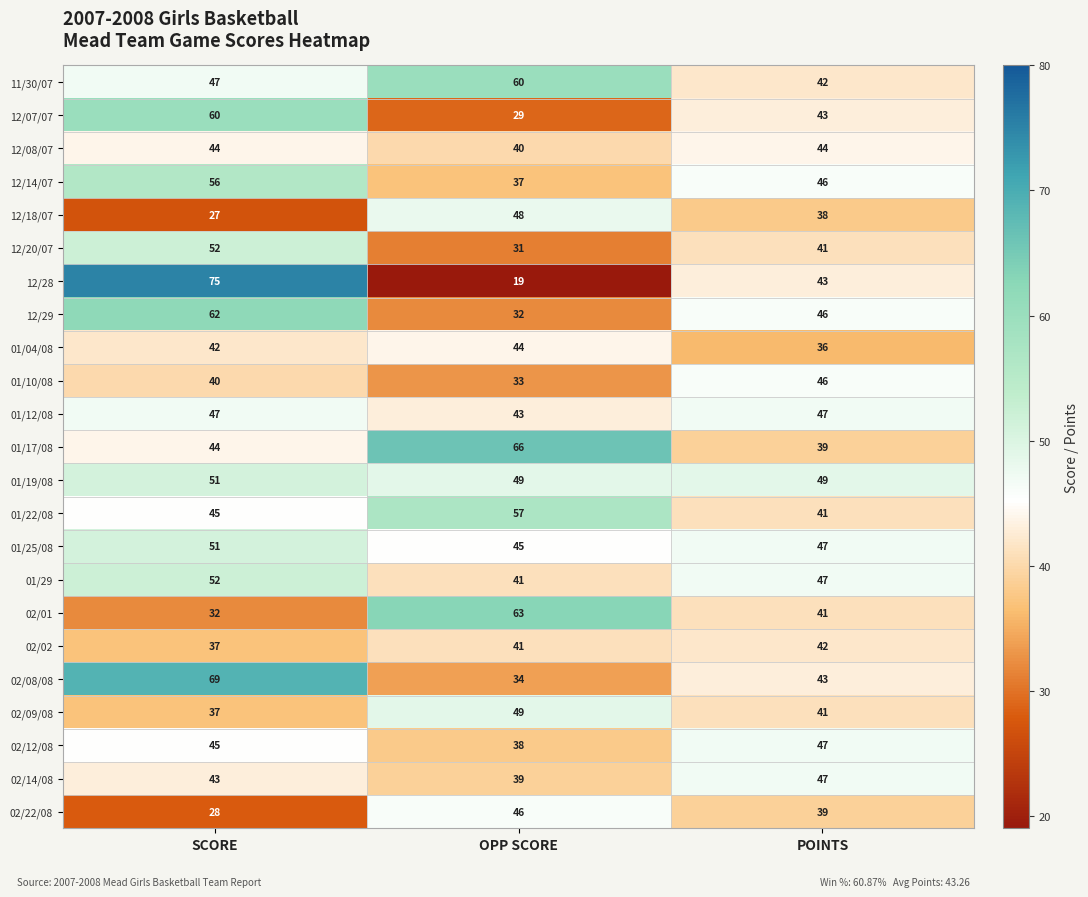

Which category has the lowest value across all series?

OPP SCORE